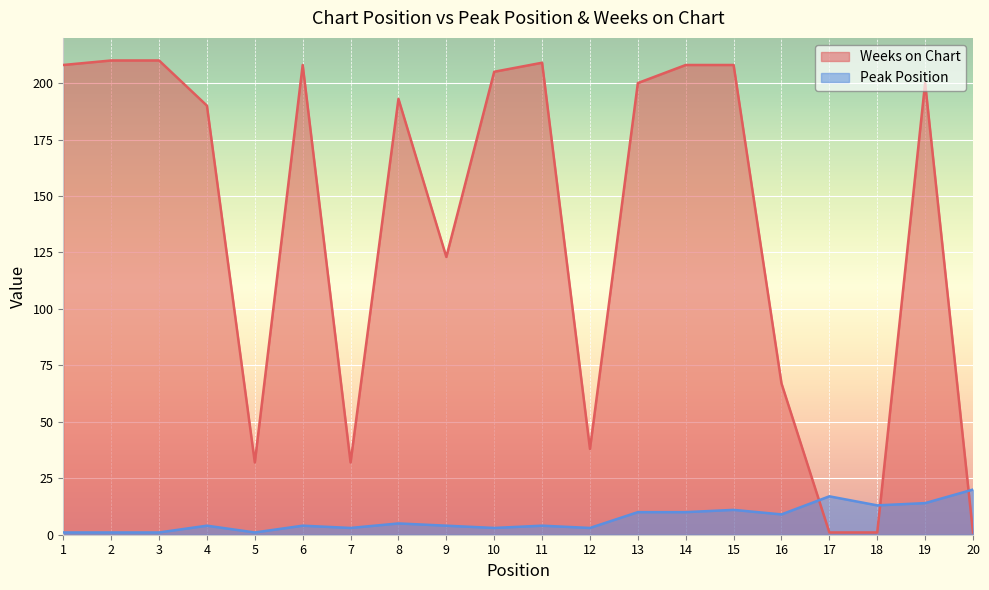

True or false: Weeks on Chart has more than 0 points higher than both neighbors.

True